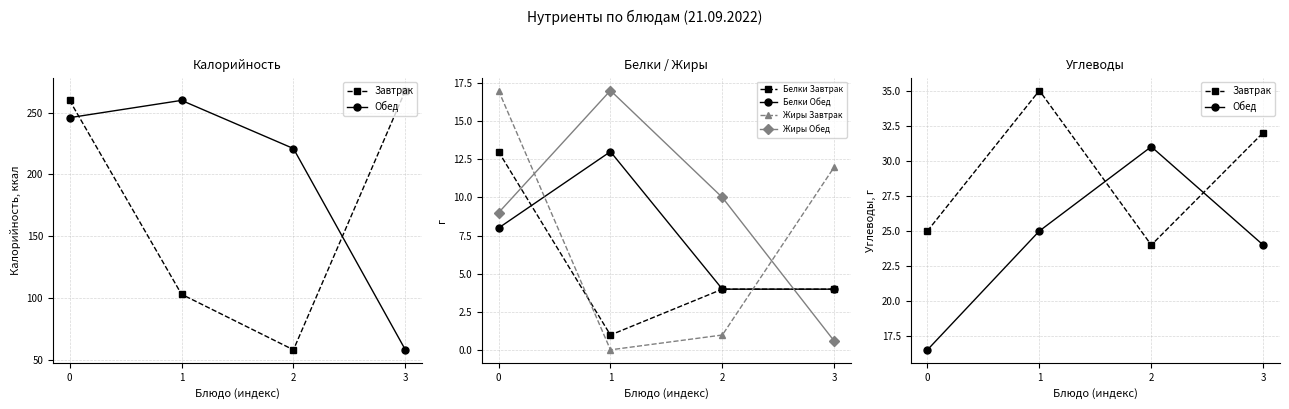

True or false: Белки Завтрак and Белки Обед cross at least once.

True